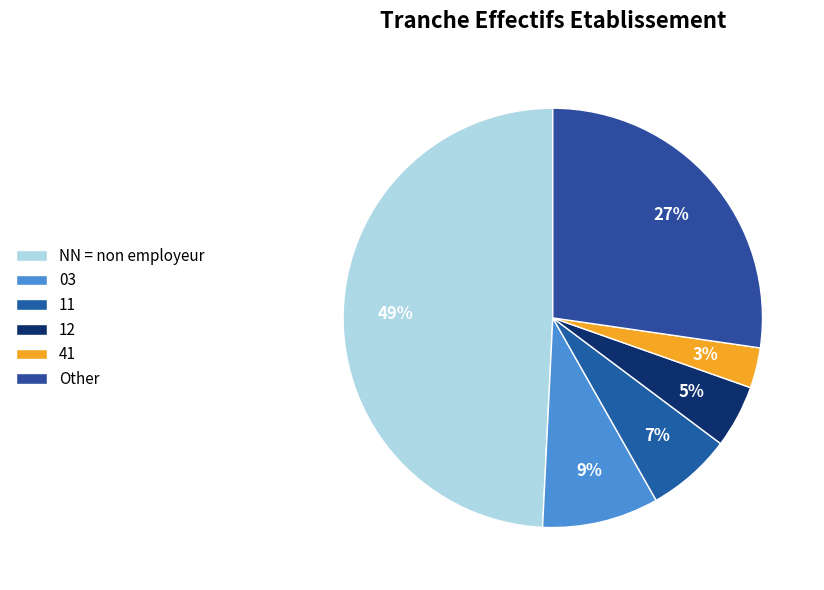

Count the number of slices in the pie.

6